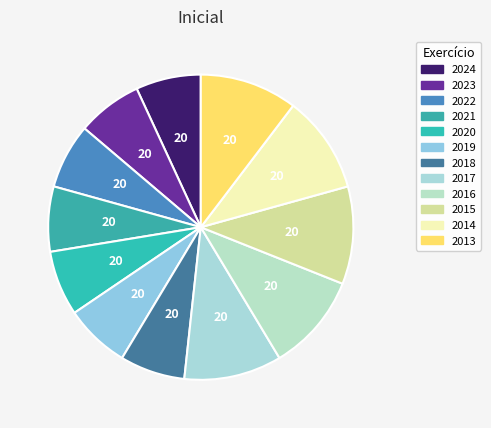

Count the number of slices in the pie.

12